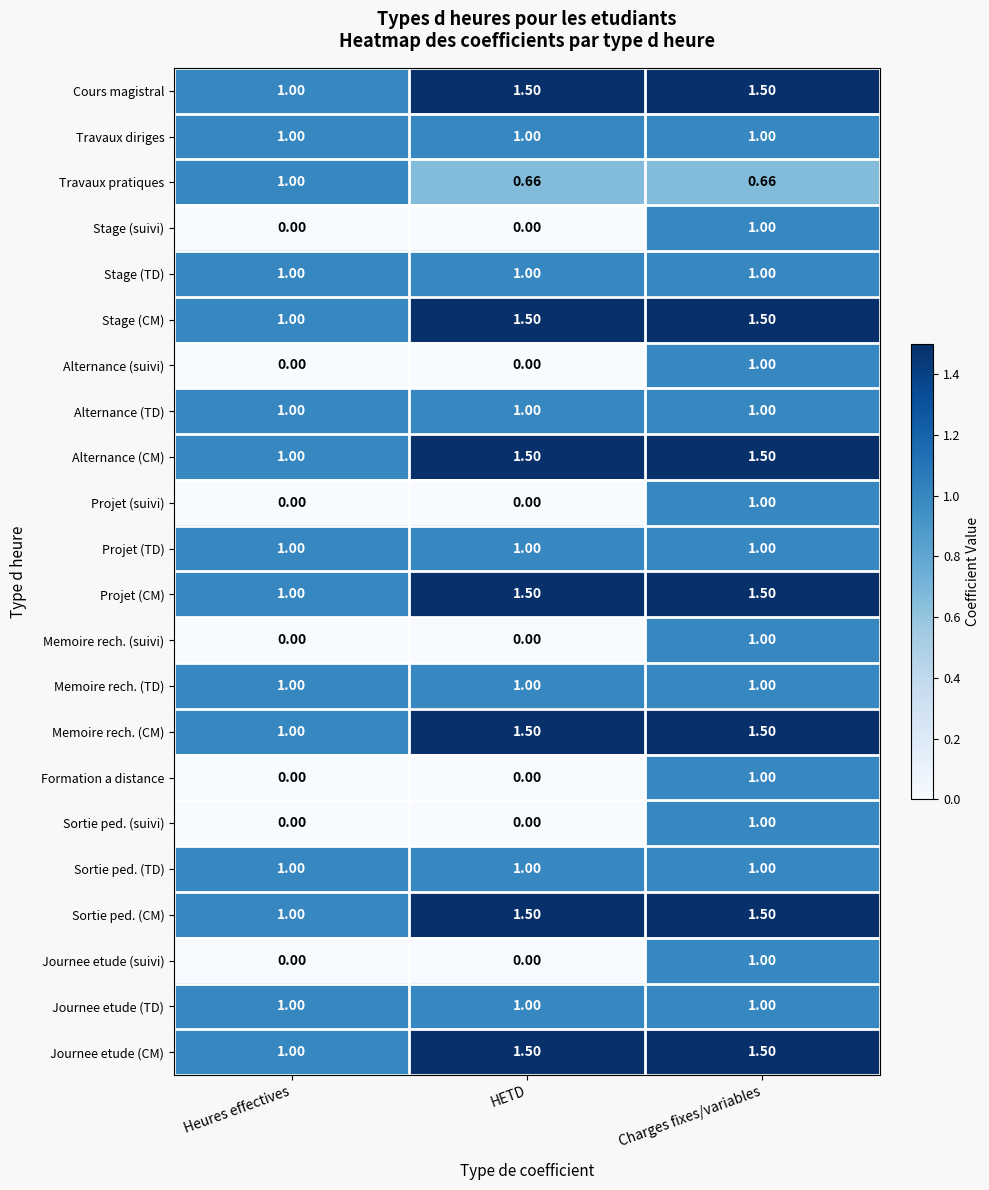

At which category is the sum across all series the highest?

Charges fixes/variables